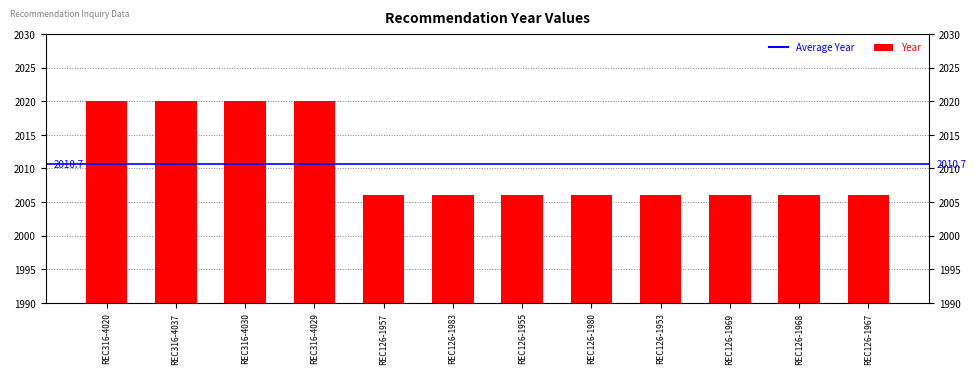

Reading left to right, extract all data points from this chart.

2020	2020	2020	2020	2006	2006	2006	2006	2006	2006	2006	2006